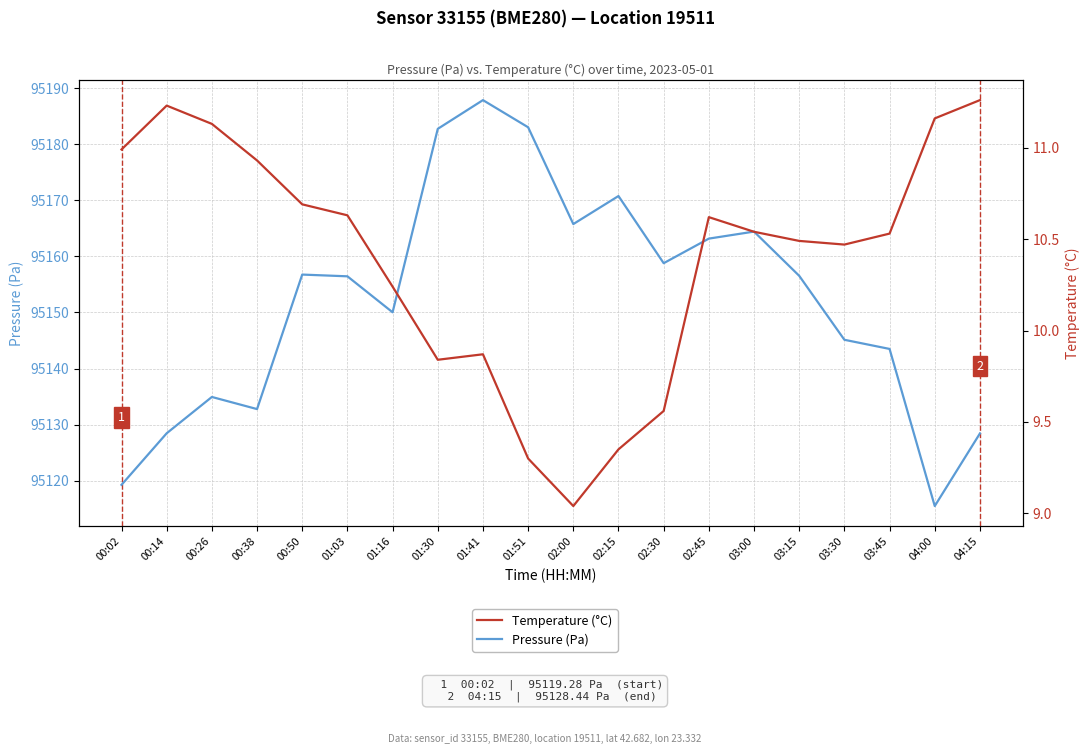

True or false: Temperature (°C) and Pressure (Pa) intersect in this chart.

False